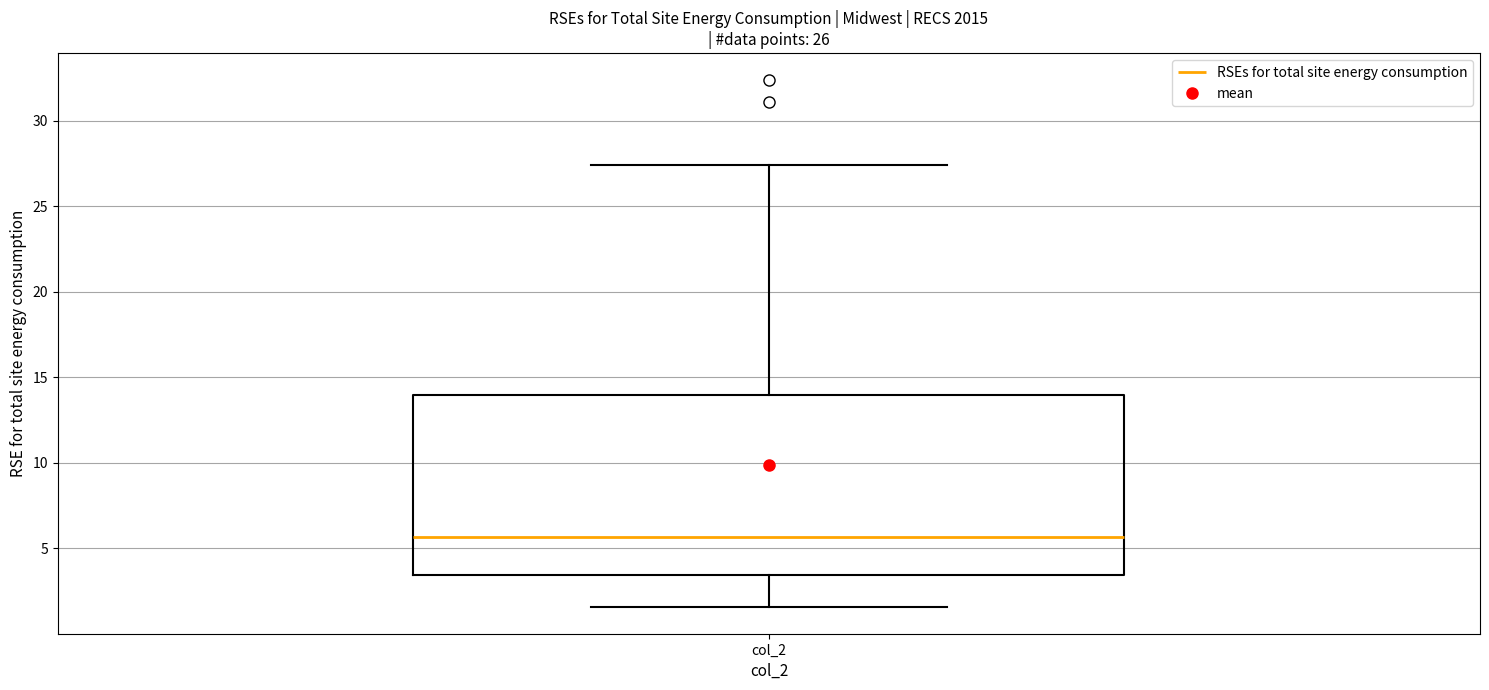

Transcribe this box plot: give where the median line is, the range the box spans, and where the two whiskers end, as read against the y-axis. The values are not printed on the chart, so give them approximately, as read against the axis.

median 5.5, box 3.5 to 14.0, whiskers 1.5 to 27.5